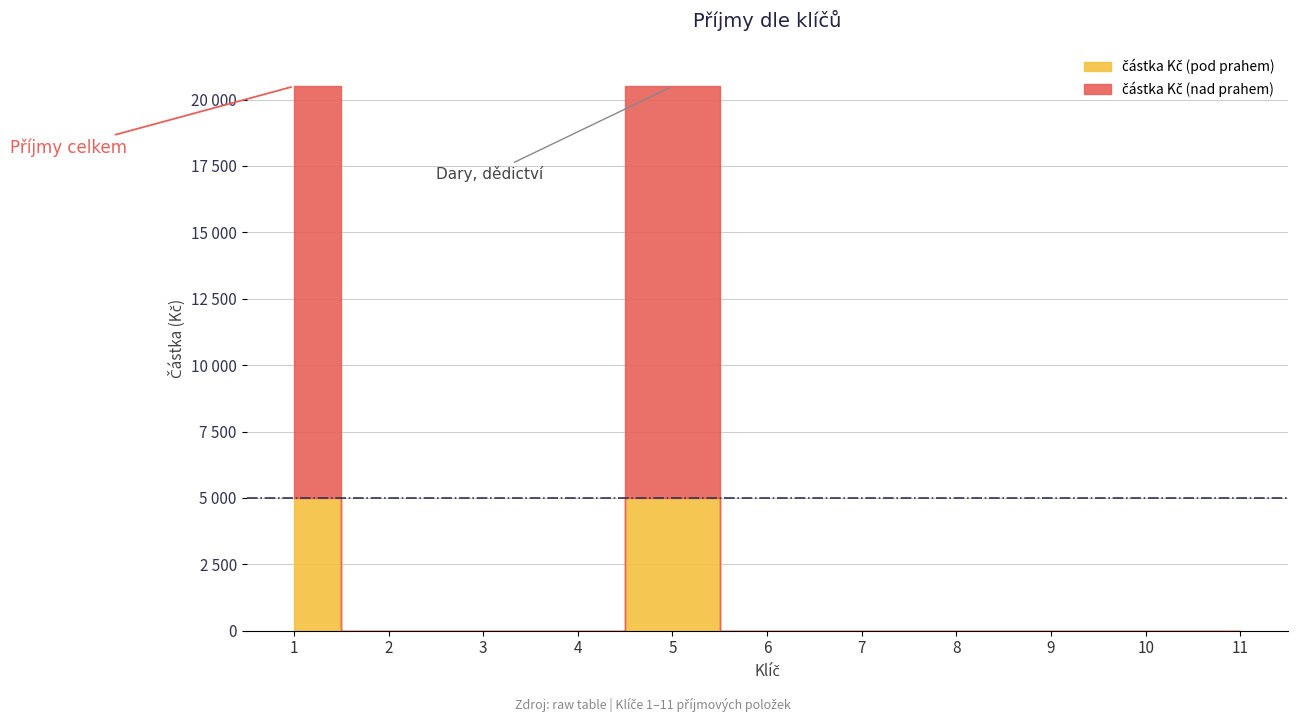

List the labels in order of value, smallest first.

2, 3, 4, 6, 8, 9, 10, 11, 7, 5, 1